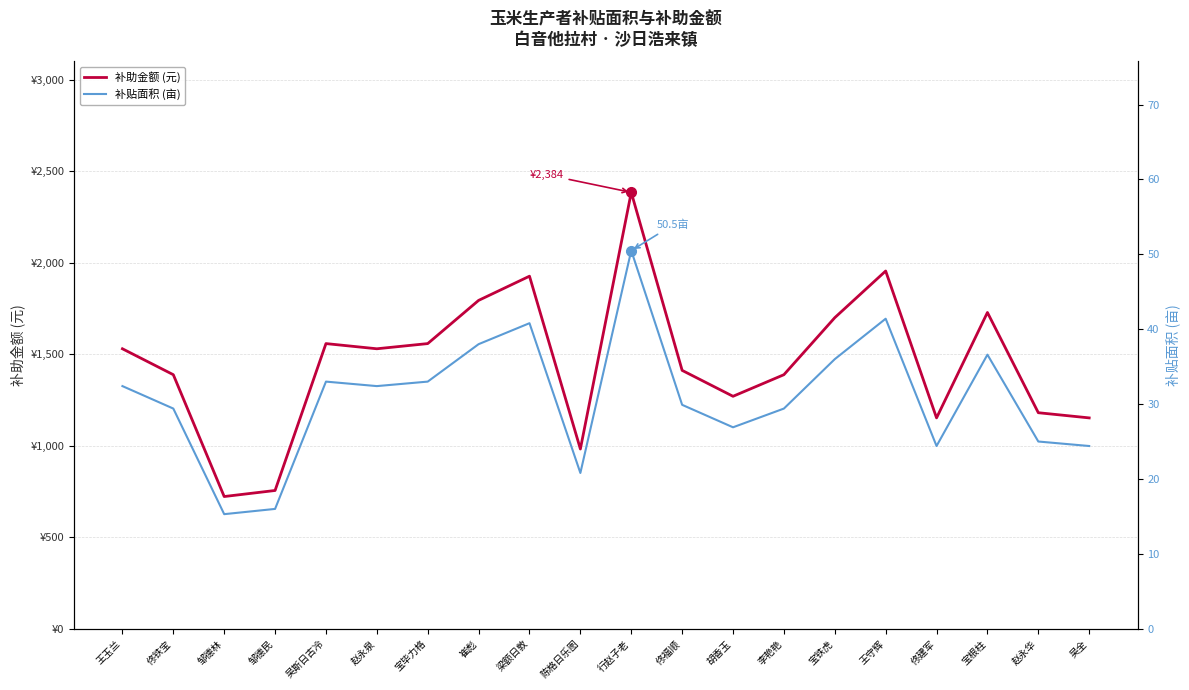

True or false: 补助金额 (元) and 补贴面积 (亩) intersect in this chart.

False